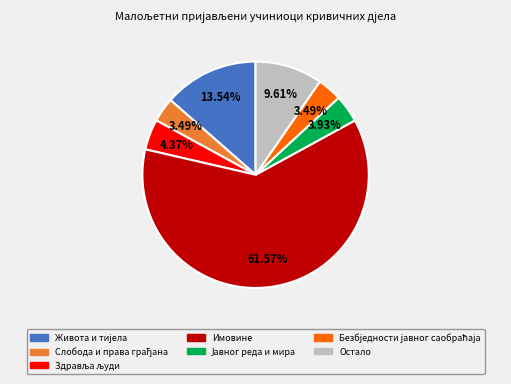

Is there any slice that represents more than half of the pie?

Yes